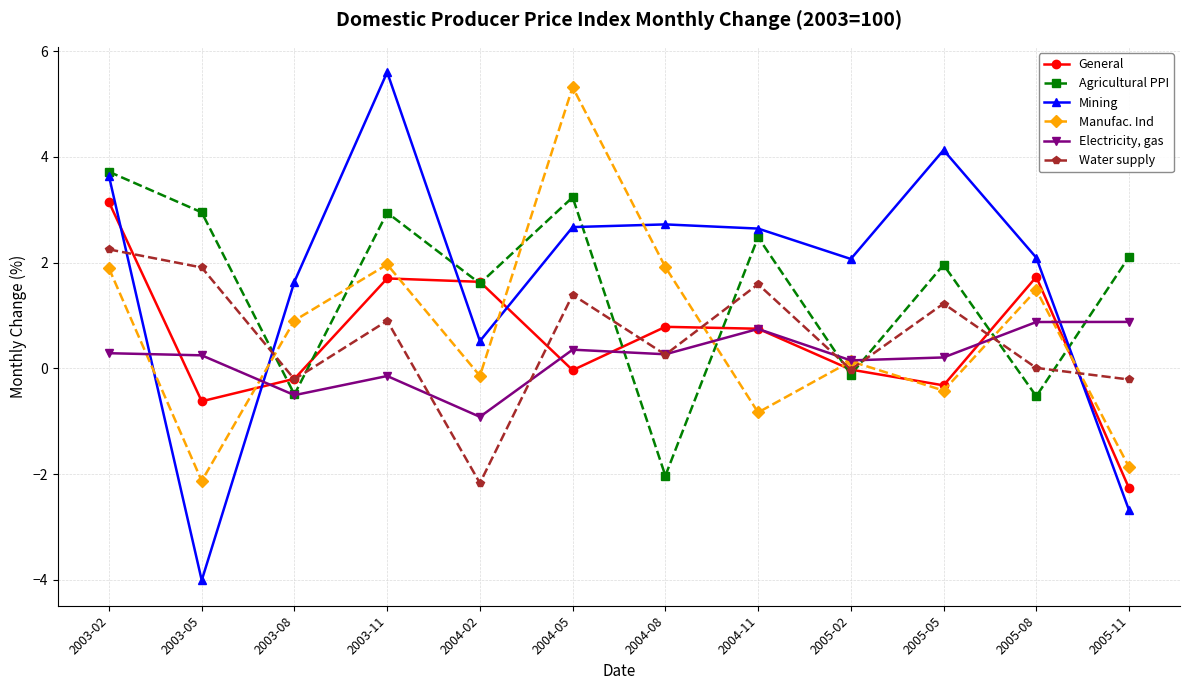

What is the difference between the second highest and minimum values in the Water supply series?

4.1